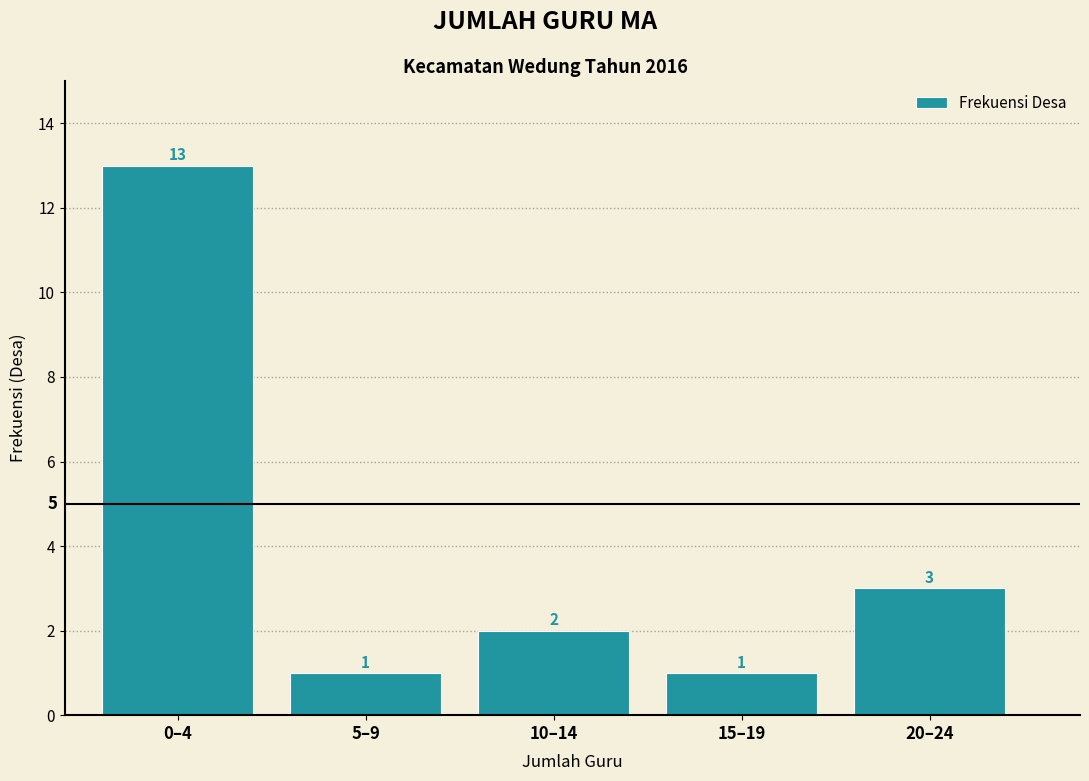

Reading left to right, transcribe all the data shown in this chart.

13	1	2	1	3